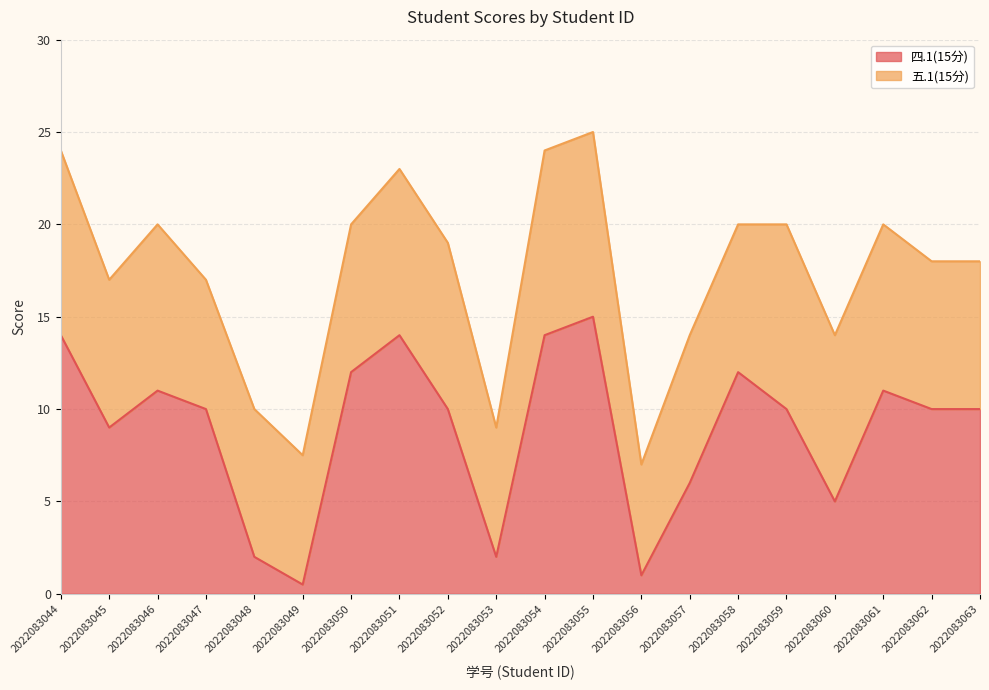

Count the number of categories in the chart.

20